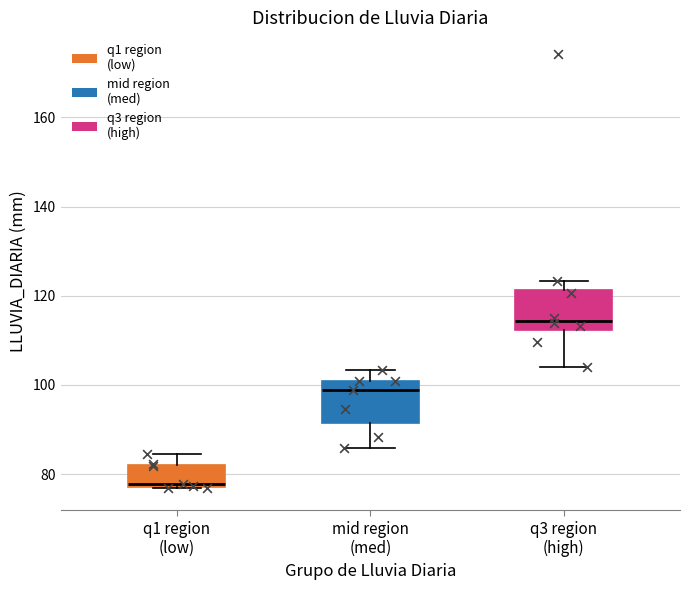

Which box has the highest median line?

q3 region (high)